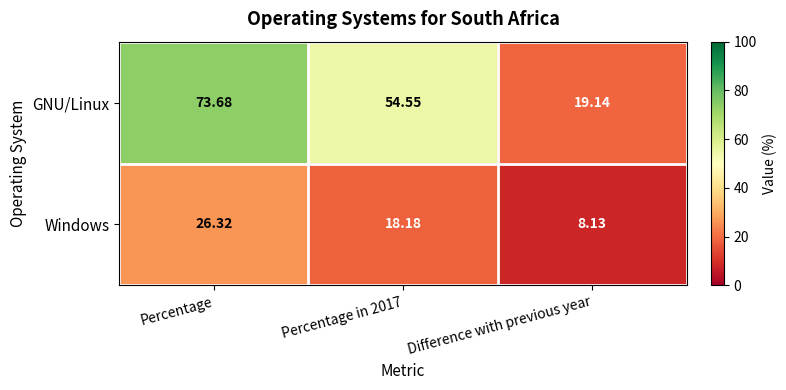

At which category does the chart reach its minimum across all series?

Difference with previous year